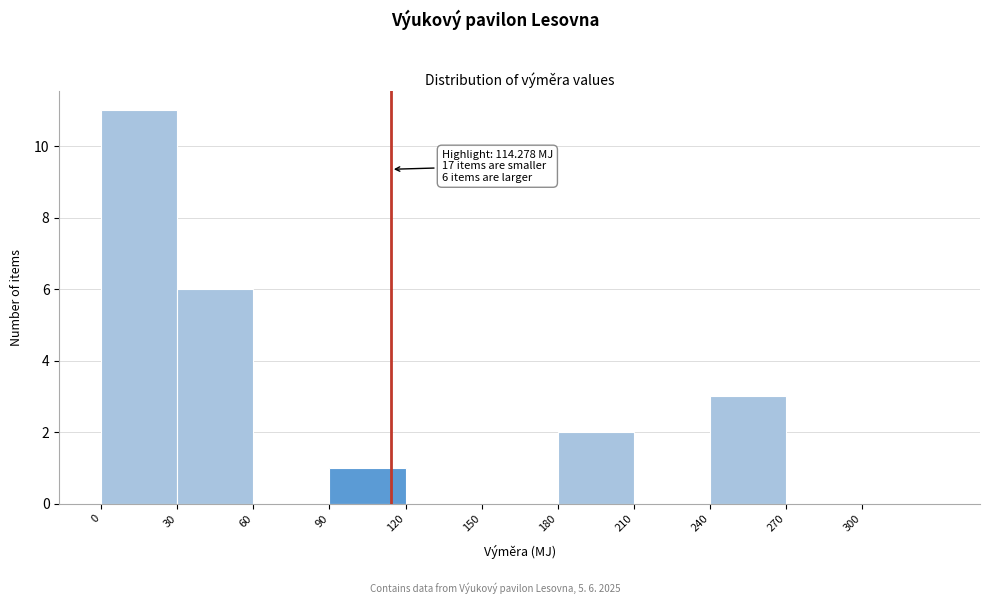

Over which range of the x-axis is the bar tallest?

0 to 30